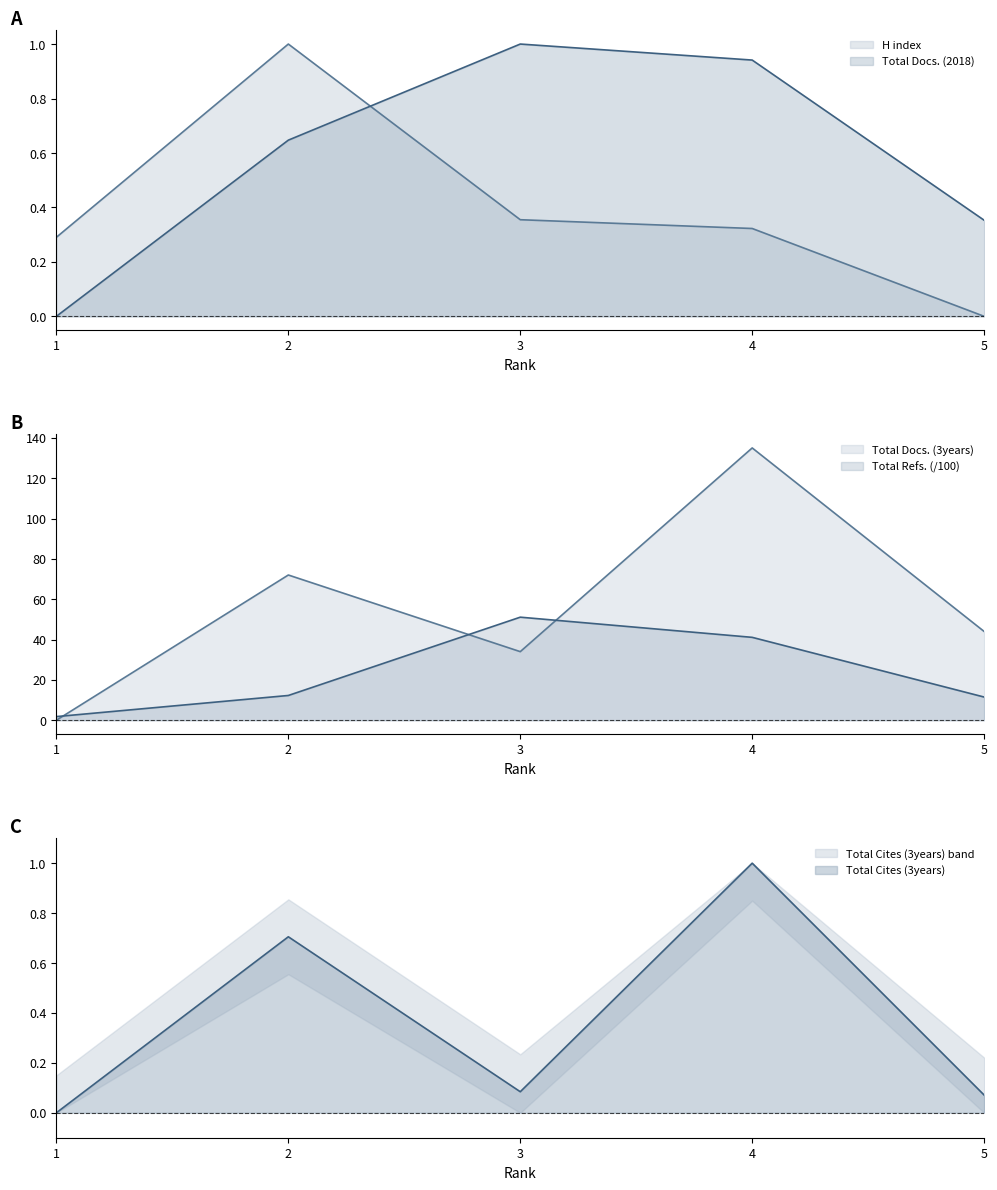

What is the value of the Total Docs. (3years) point at the 2nd from the left?

72.0